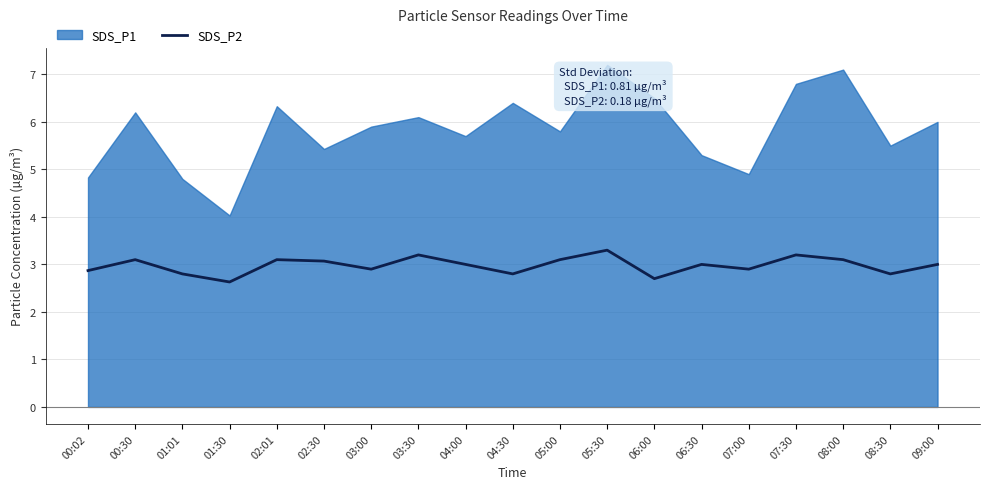

Does the chart have visible grid lines?

Yes